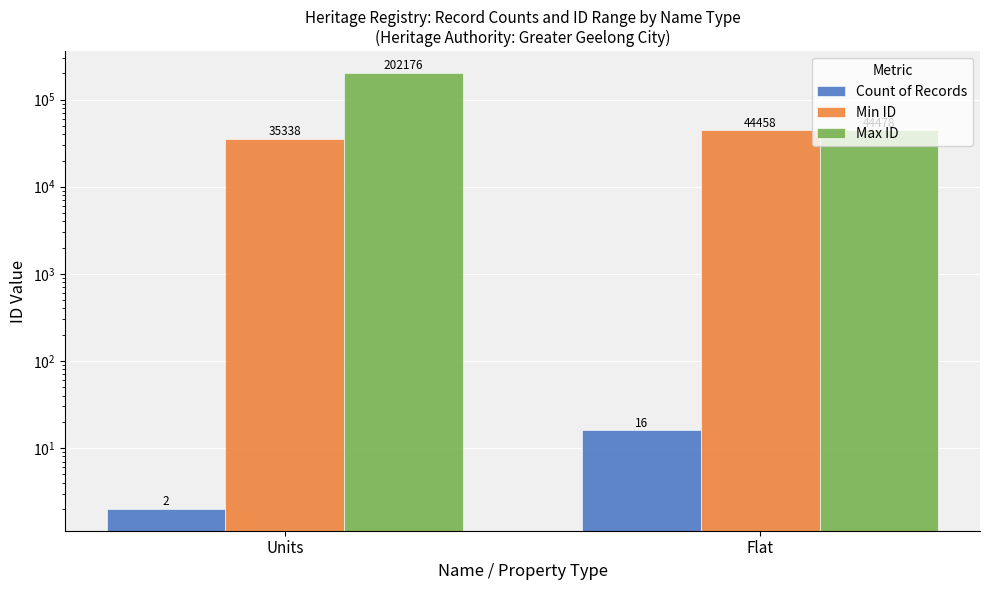

Reading left to right, extract all data points from this chart.

Count of Records: Units=2	Flat=16
Min ID: Units=35338	Flat=44458
Max ID: Units=202176	Flat=44478